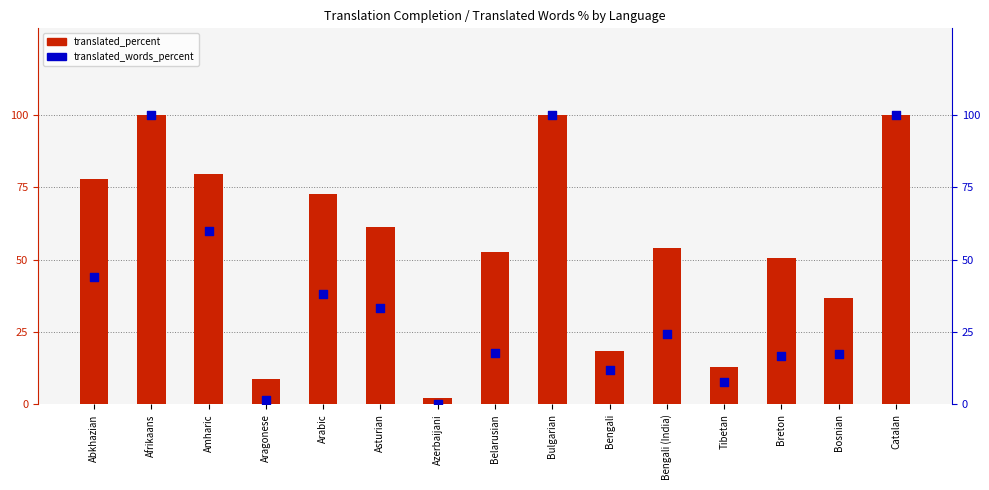

Is the value of translated_percent at Belarusian greater than the value of translated_words_percent at Tibetan?

Yes